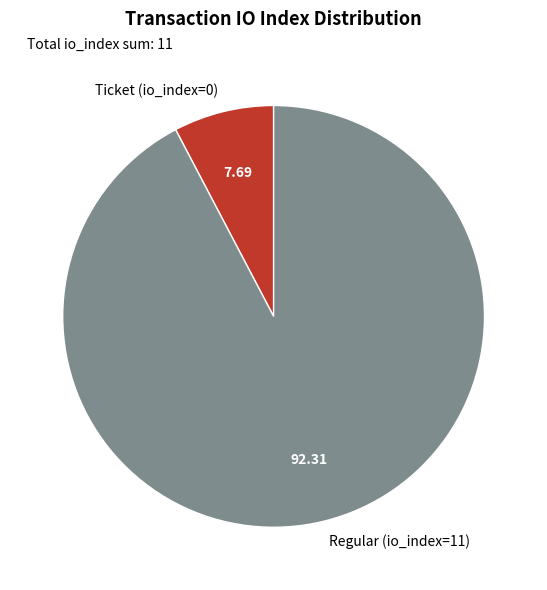

Rank the categories by value from highest to lowest.

Regular (io_index=11), Ticket (io_index=0)